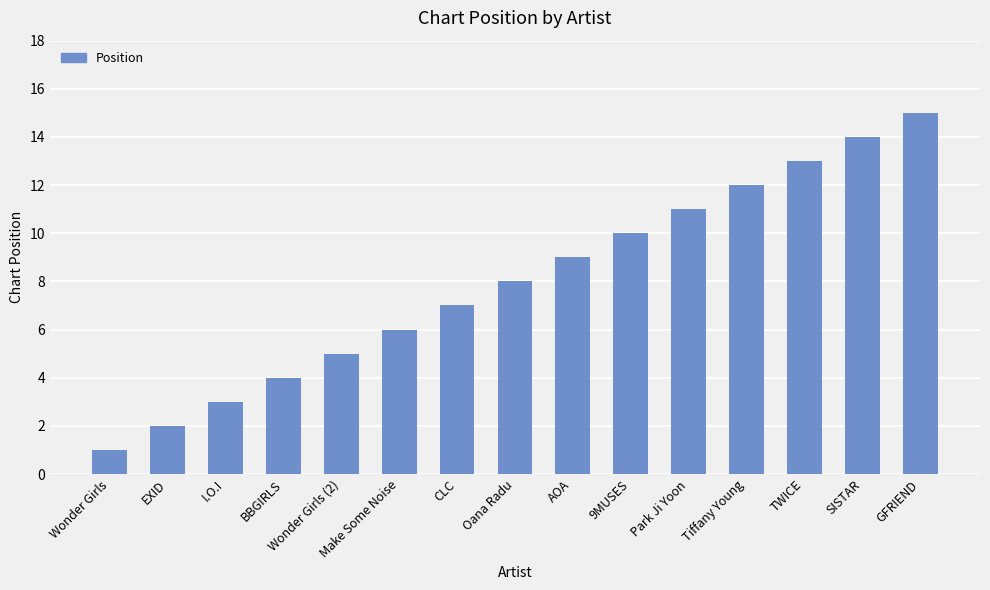

Where is the data nearest to the value 8?

Oana Radu